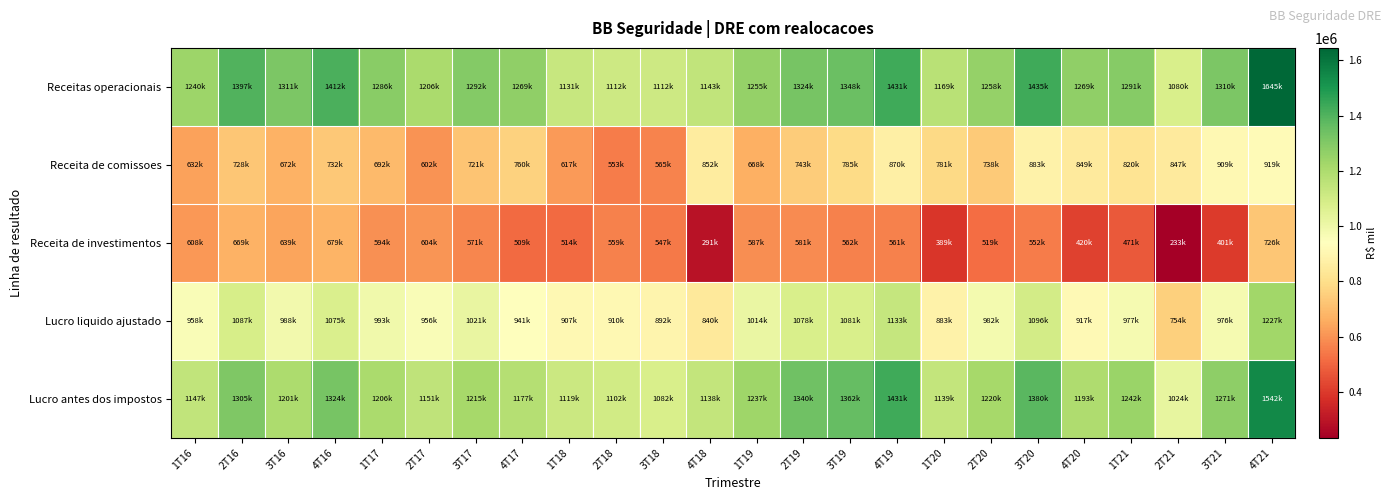

Reading left to right, list all the values displayed in this chart.

Receitas operacionais: 1T16=1239828	2T16=1397242	3T16=1311065	4T16=1411662	1T17=1285921	2T17=1206390	3T17=1292393	4T17=1268509	1T18=1130770	2T18=1111959	3T18=1111699	4T18=1143045	1T19=1254842	2T19=1324351	3T19=1347856	4T19=1430888	1T20=1169376	2T20=1257823	3T20=1435194	4T20=1269376	1T21=1290766	2T21=1080094	3T21=1310217	4T21=1644863
Receita de comissoes: 1T16=631567	2T16=728118	3T16=672219	4T16=732394	1T17=691803	2T17=602073	3T17=721126	4T17=759655	1T18=616585	2T18=552700	3T18=565167	4T18=852135	1T19=668169	2T19=743093	3T19=785463	4T19=869506	1T20=780618	2T20=738367	3T20=882984	4T20=849310	1T21=820243	2T21=846983	3T21=909308	4T21=919052
Receita de investimentos: 1T16=608261	2T16=669124	3T16=638846	4T16=679268	1T17=594118	2T17=604317	3T17=571267	4T17=508854	1T18=514185	2T18=559259	3T18=546532	4T18=290910	1T19=586673	2T19=581258	3T19=562393	4T19=561382	1T20=388758	2T20=519456	3T20=552210	4T20=420066	1T21=470523	2T21=233111	3T21=400909	4T21=725811
Lucro liquido ajustado: 1T16=957684	2T16=1086714	3T16=987930	4T16=1074736	1T17=992803	2T17=956306	3T17=1021028	4T17=940851	1T18=907390	2T18=909966	3T18=891560	4T18=839829	1T19=1013758	2T19=1078393	3T19=1081189	4T19=1132926	1T20=882721	2T20=981813	3T20=1096018	4T20=916620	1T21=977062	2T21=753702	3T21=975821	4T21=1226632
Lucro antes dos impostos: 1T16=1147088	2T16=1305355	3T16=1200691	4T16=1324369	1T17=1205792	2T17=1151135	3T17=1214906	4T17=1177316	1T18=1118737	2T18=1101526	3T18=1082215	4T18=1137810	1T19=1236542	2T19=1339678	3T19=1362198	4T19=1431236	1T20=1138907	2T20=1220139	3T20=1380386	4T20=1193209	1T21=1242375	2T21=1024443	3T21=1270975	4T21=1541631